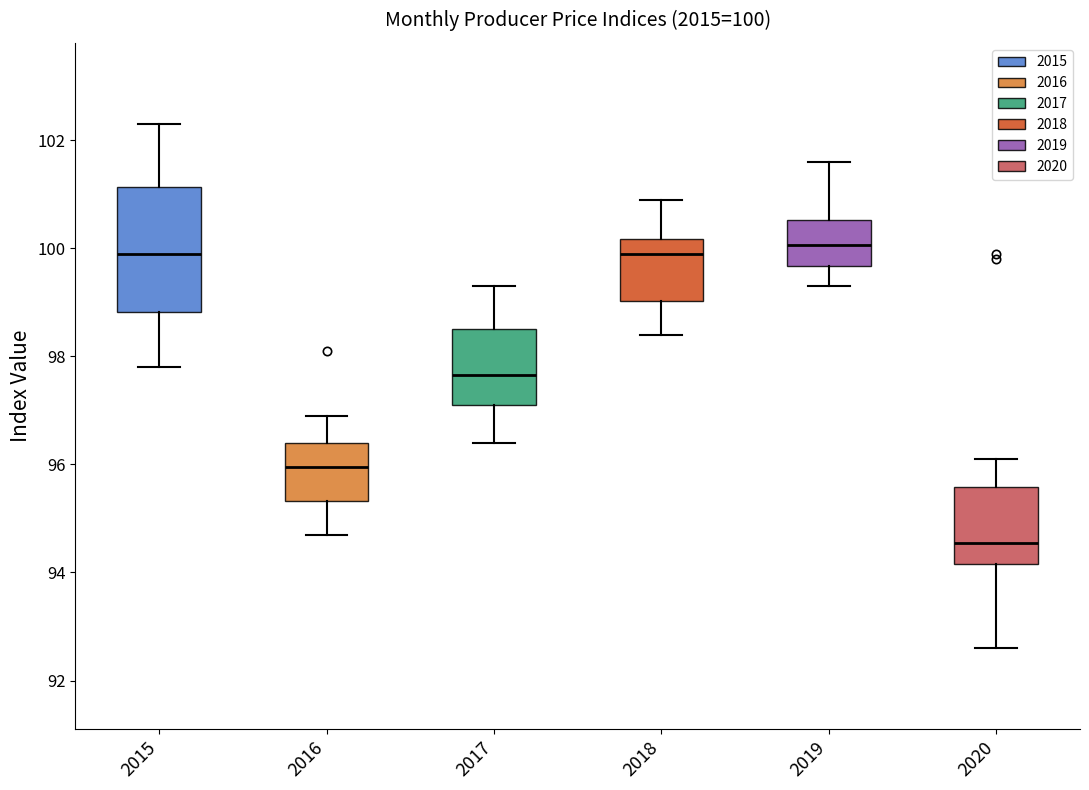

Comparing the boxes themselves (not the whiskers), which one is the tallest?

2015